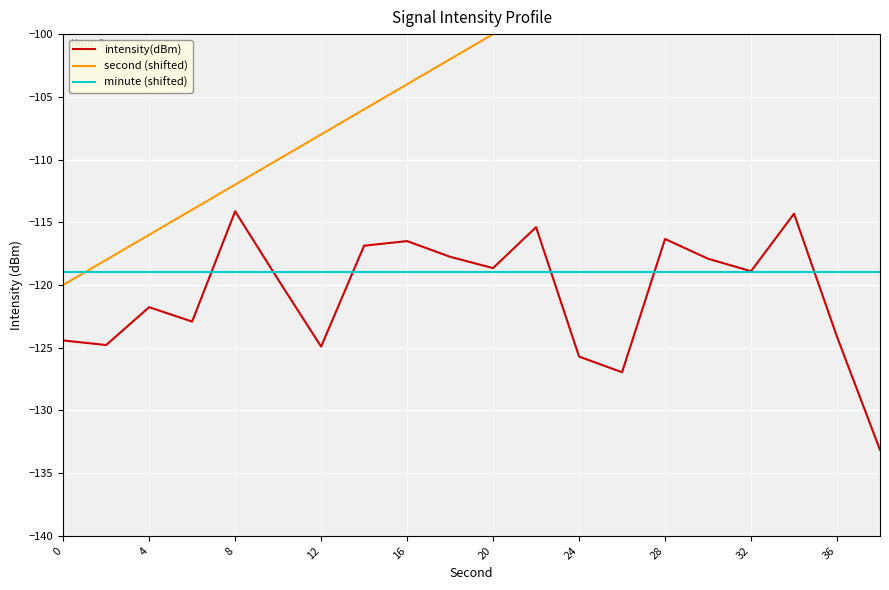

What is the minimum value for intensity(dBm)?

-133.1